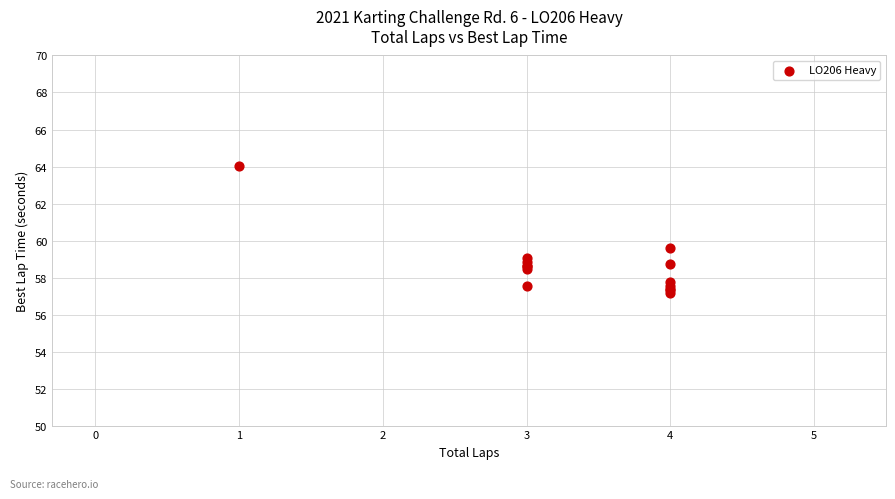

What Y value in the scatter plot is closest to 60?

59.6